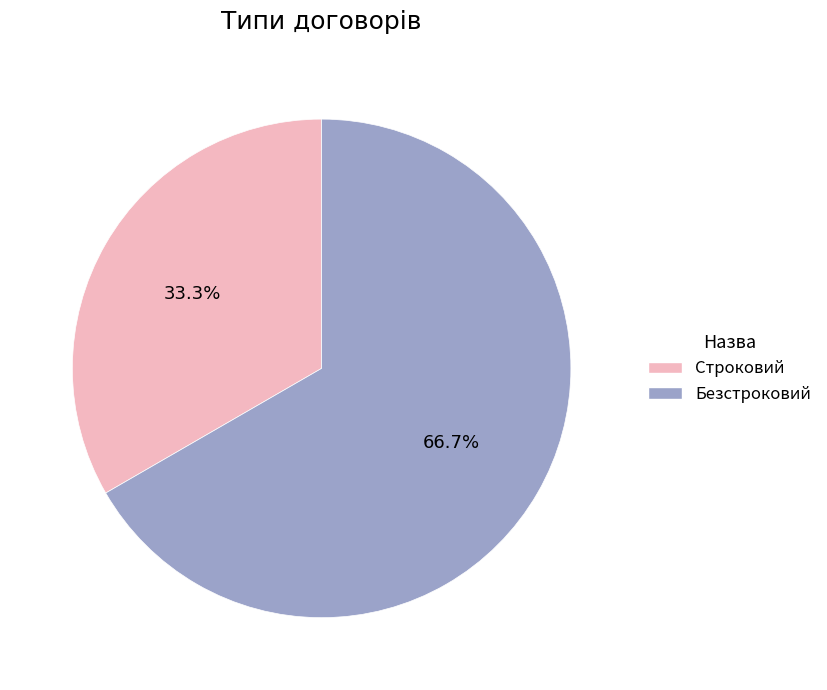

To the nearest percent, what is the average slice percentage?

50%